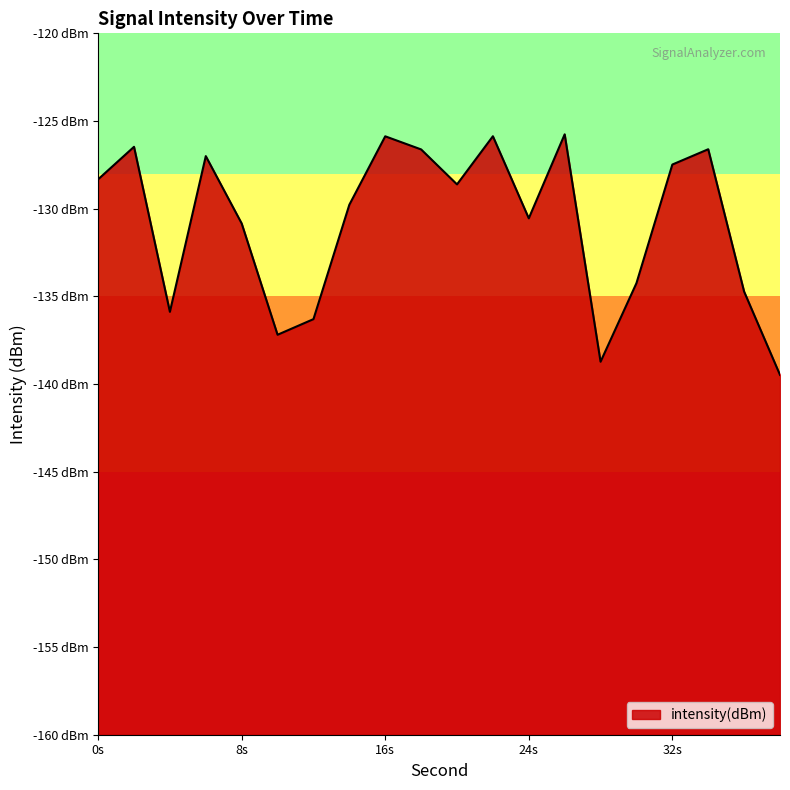

What is the average value?

-130.8